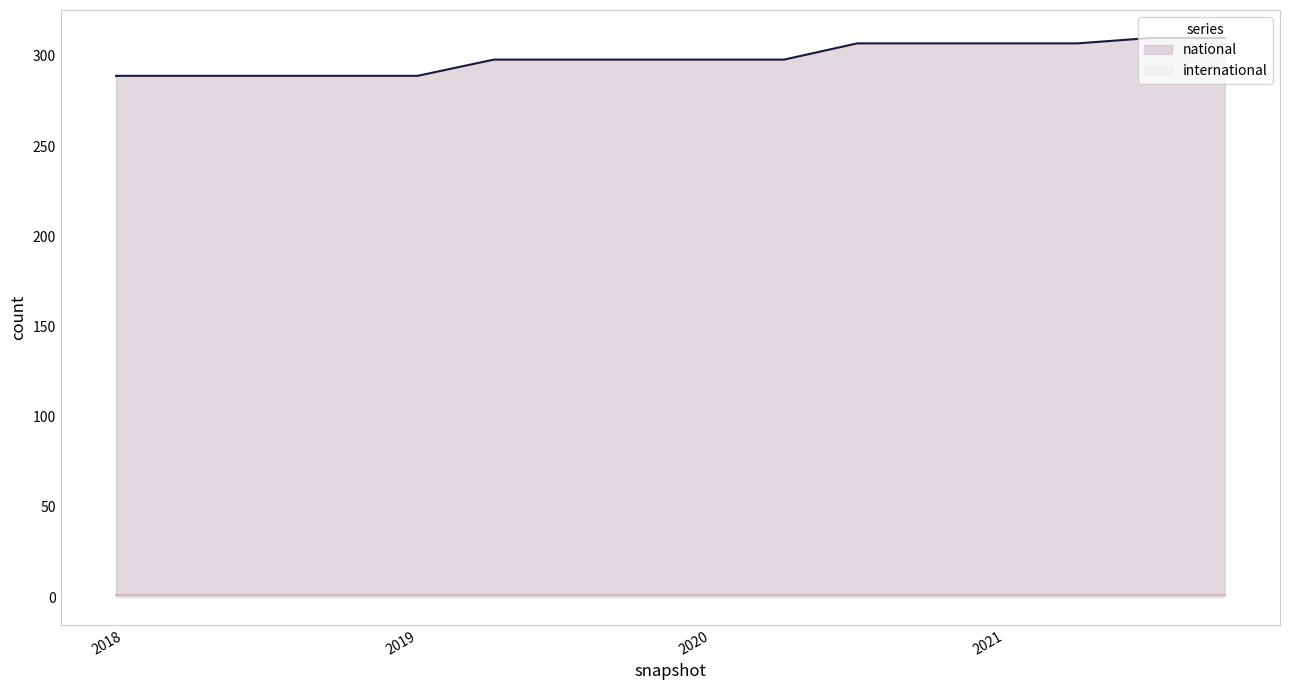

True or false: there are more than 0 points higher than both neighbors.

False